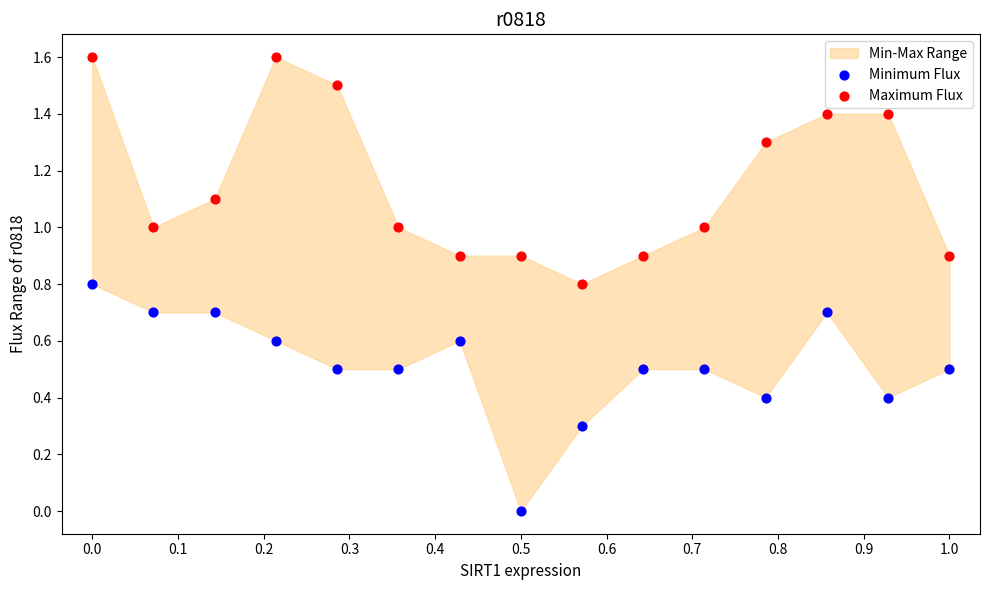

Which series reaches the minimum Y coordinate?

Minimum Flux